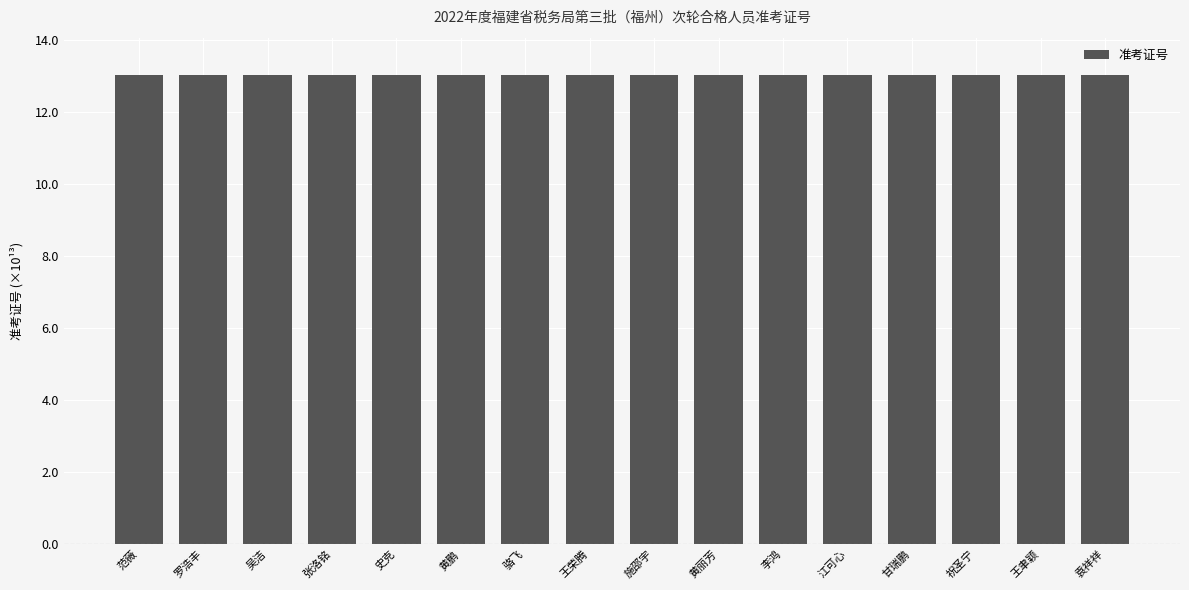

Does the chart contain stacked bars?

No